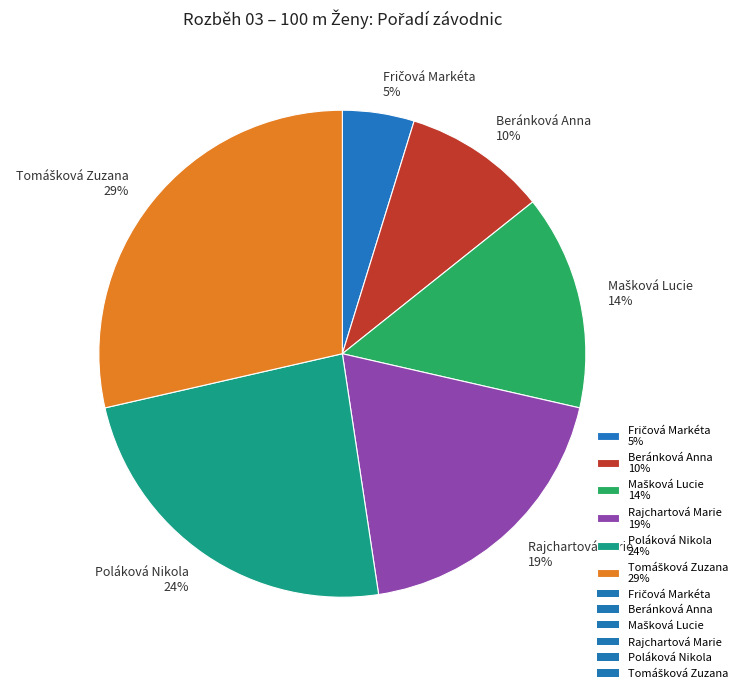

To the nearest percent, what is the average slice percentage?

17%